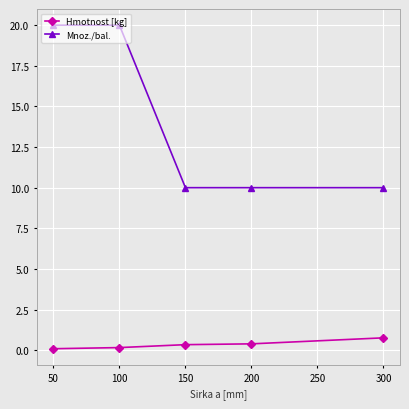

True or false: Mnoz./bal. has more than 2 points higher than both neighbors.

False